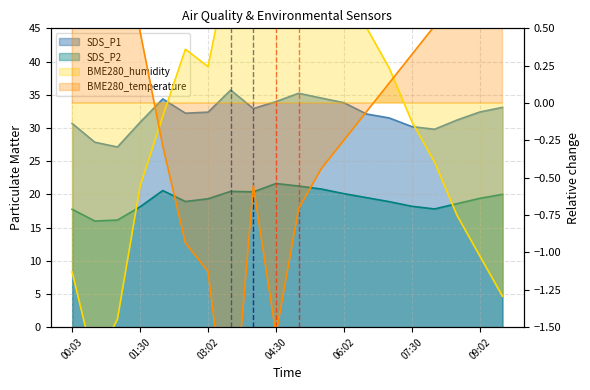

Is it true that SDS_P1 equals 50.0 at 05:02?

False